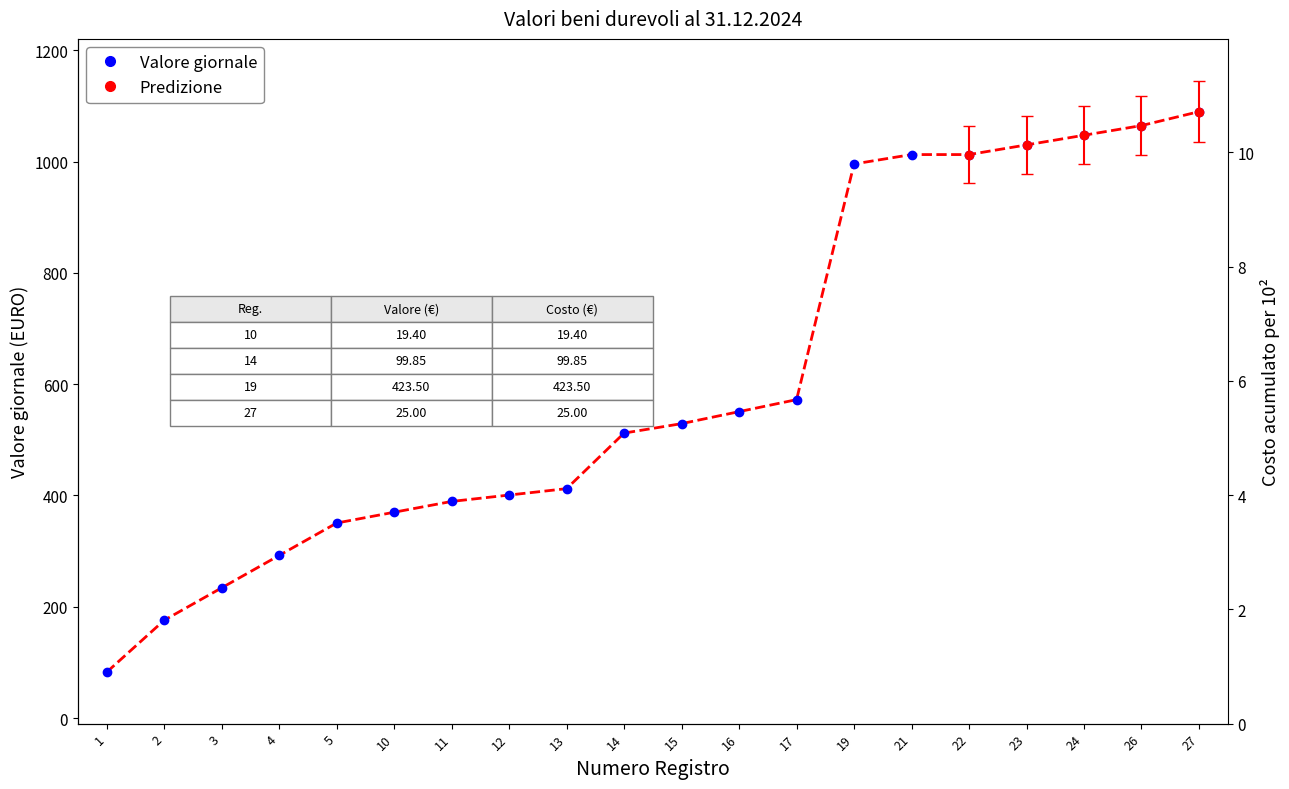

Which category has the lowest value across all series?

1